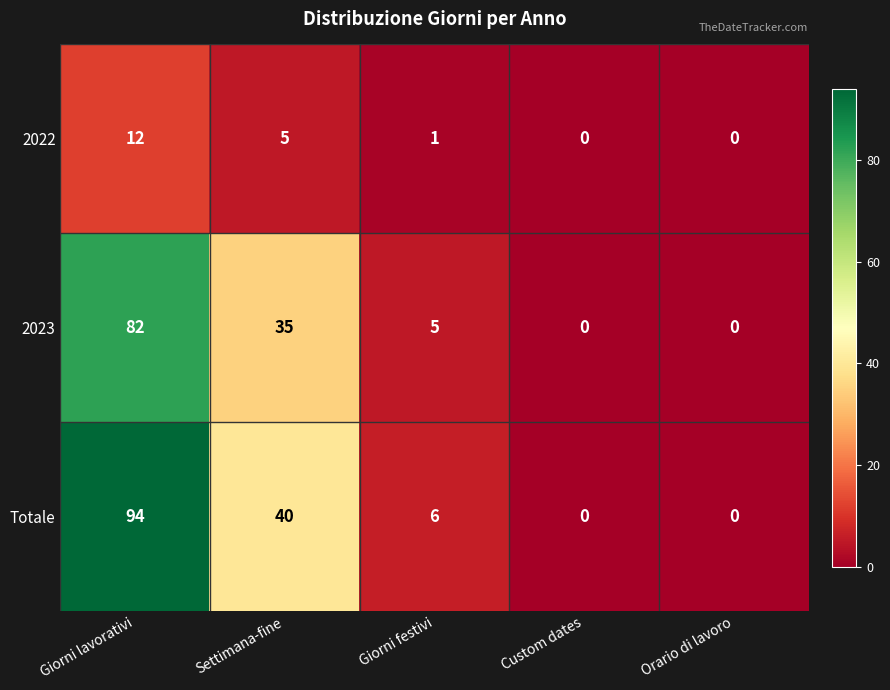

At which category does the chart reach its peak across all series?

Giorni lavorativi